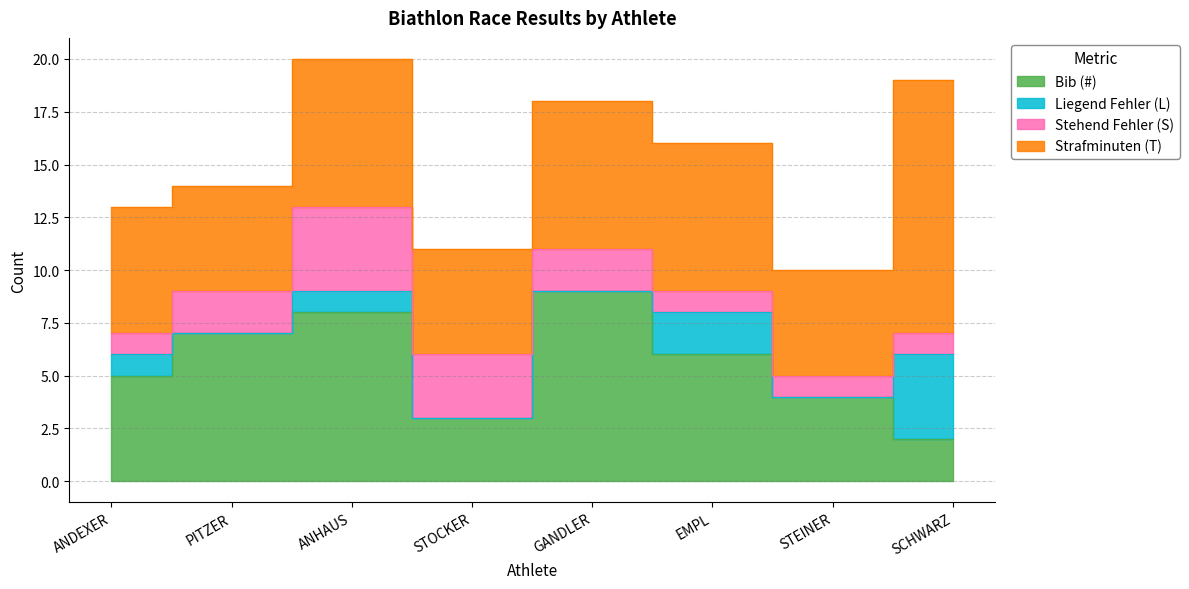

What is the label of the 1st point from the left?

ANDEXER